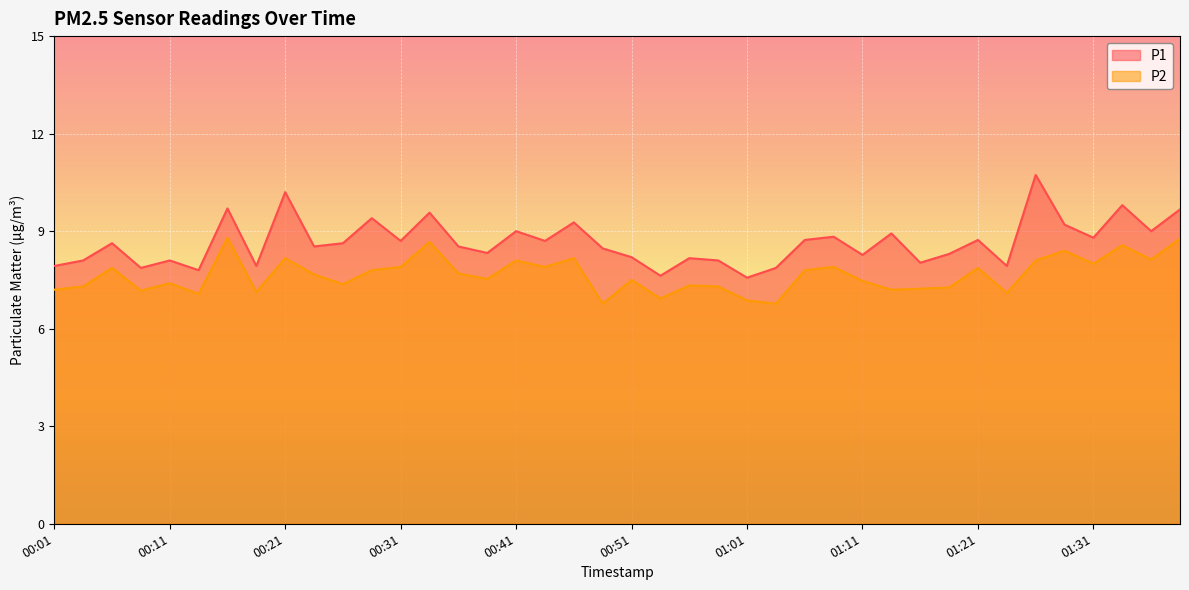

The P1 series shows 2.4 at 01:23. True or false?

False